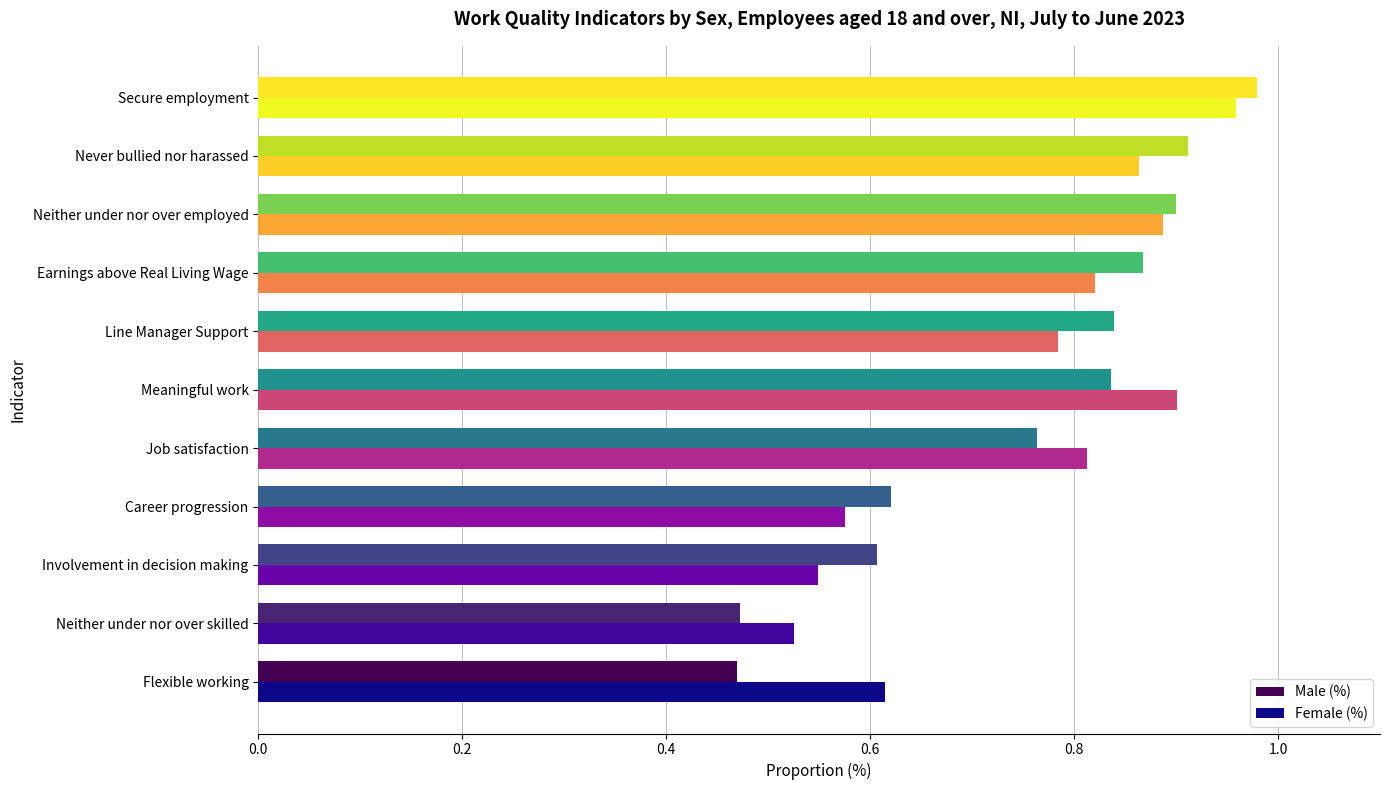

The value of Male (%) at Job satisfaction is 1.1. True or false?

False